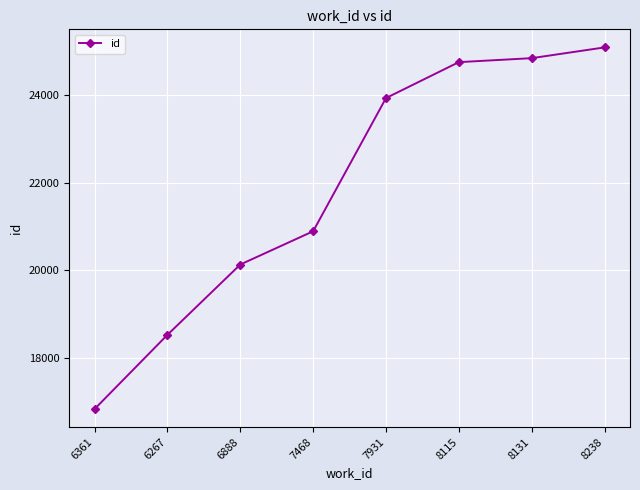

Reading left to right, extract all data points from this chart.

16826	18524	20132	20893	23941	24763	24854	25100